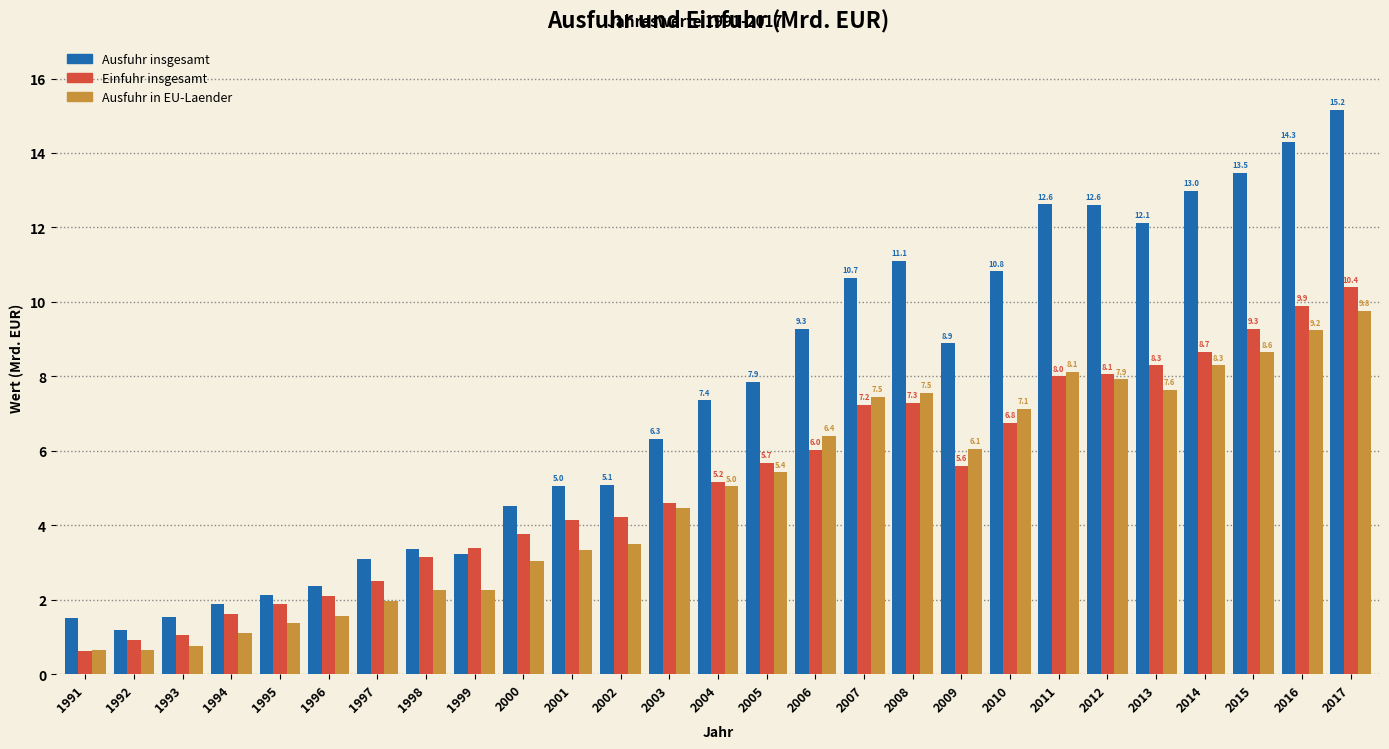

At 2008, list the series in order from smallest to largest.

Einfuhr insgesamt, Ausfuhr in EU-Laender, Ausfuhr insgesamt